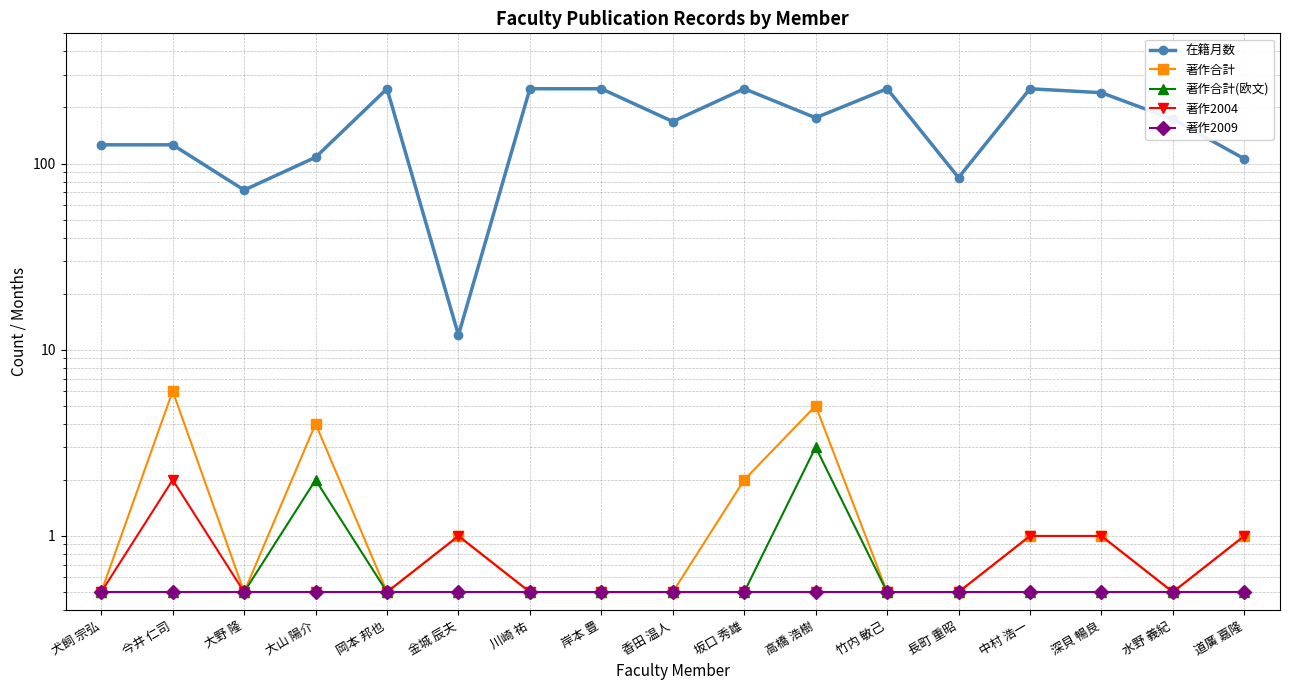

Is the value of 著作合計 at 道廣 嘉隆 greater than the value of 著作2004 at 中村 浩一?

No